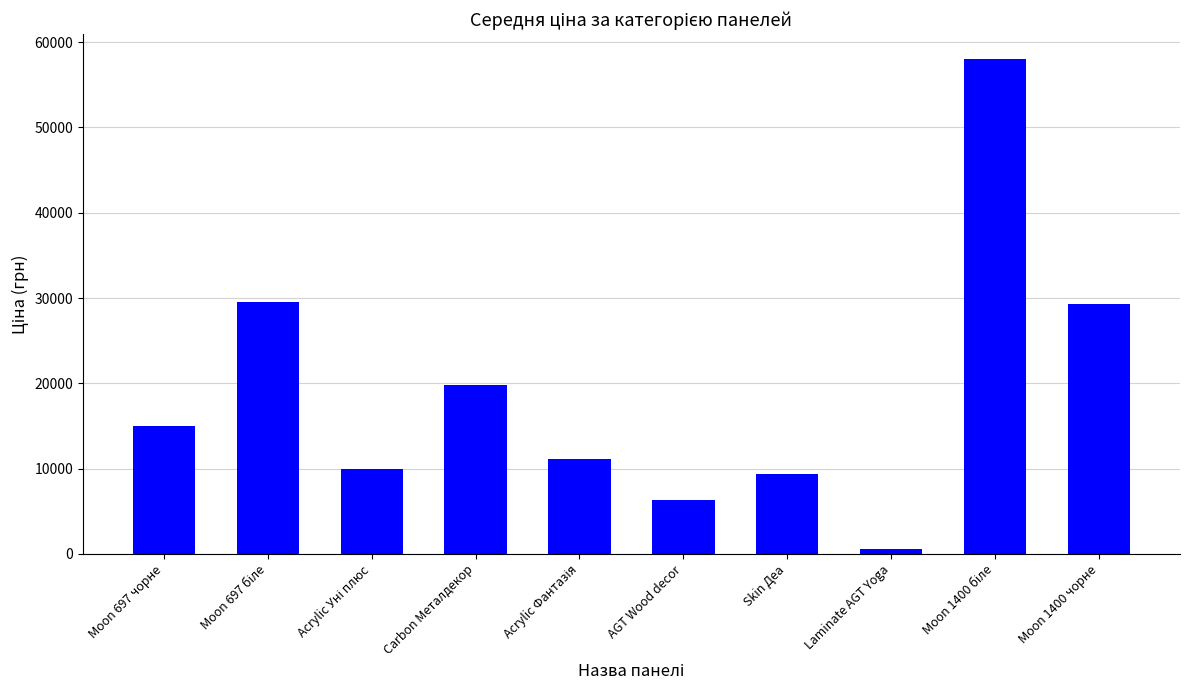

Is it true that the value at Carbon Металдекор is 19831.1?

True